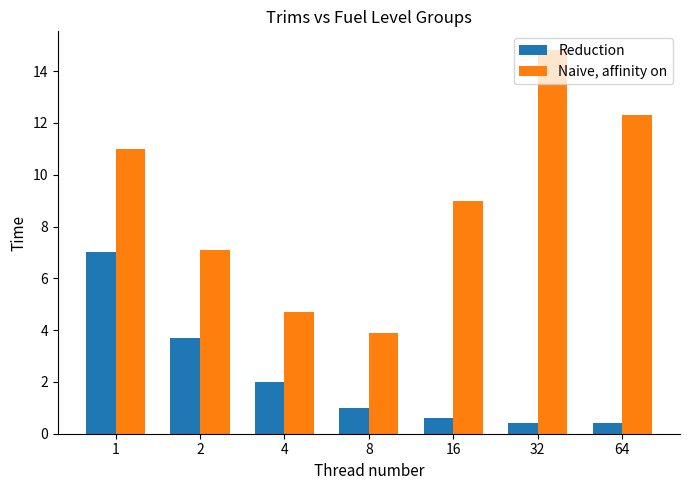

What are all the series names shown in the legend?

Reduction, Naive, affinity on